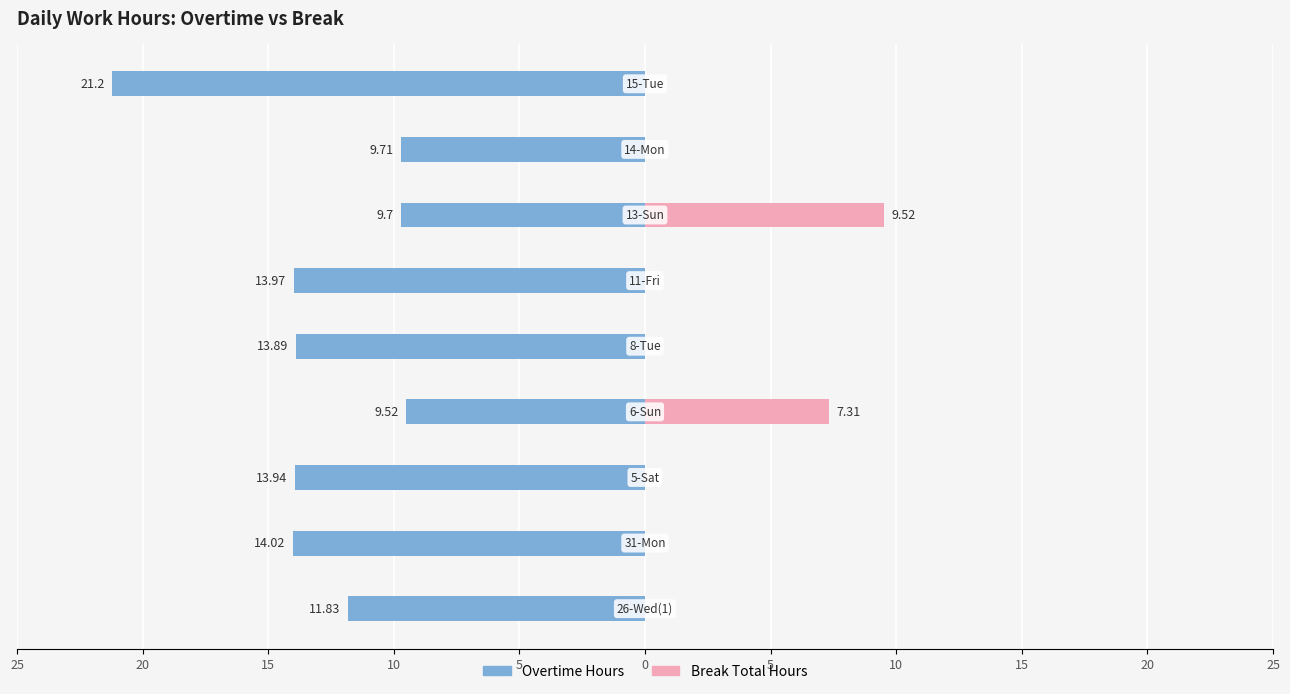

Is it true that Break Total Hours equals 0.0 at 10?

True